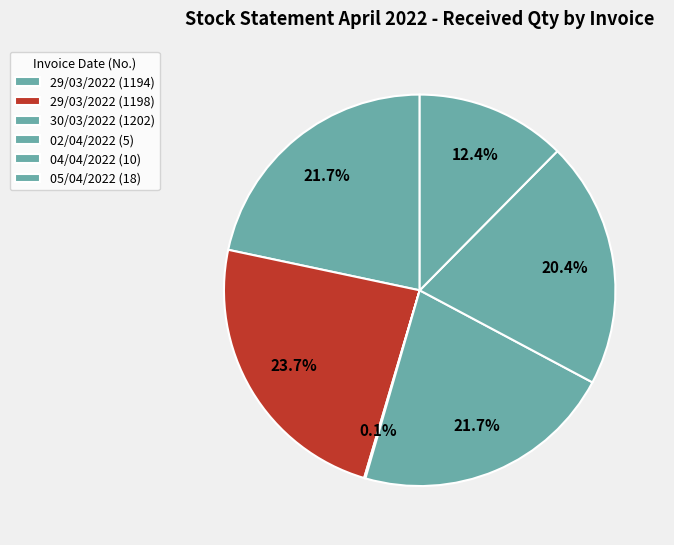

To the nearest percent, what percentage of the pie is 29/03/2022 (1194)?

22%